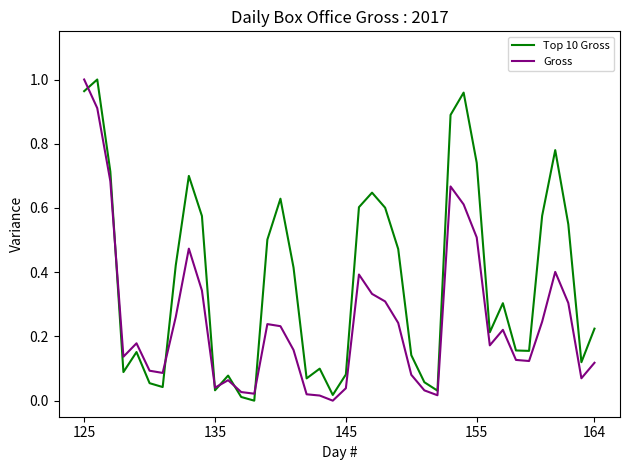

Count the number of categories in the chart.

40